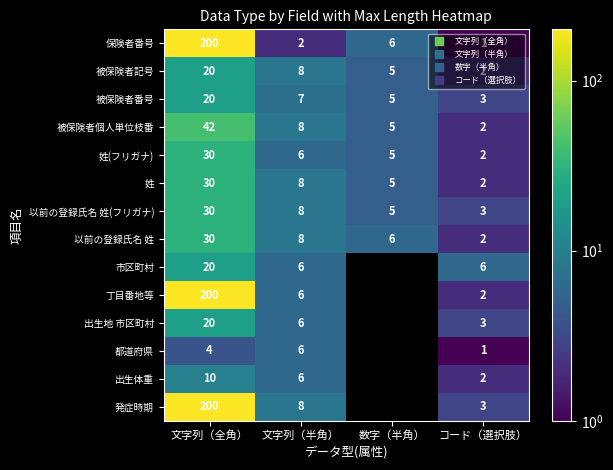

Where does the 被保険者番号 series first go above 7?

文字列（全角）